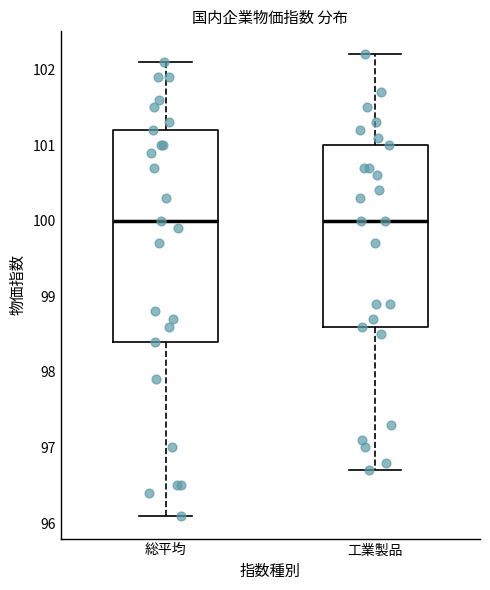

Reading left to right, transcribe this box plot: for each box, give where its median line is, the range the box spans, and where its two whiskers end, as read against the y-axis. The values are not printed on the chart, so give them approximately, as read against the axis.

総平均: median 100.0, box 98.4 to 101.2, whiskers 96.1 to 102.1
工業製品: median 100.0, box 98.6 to 101.0, whiskers 96.7 to 102.2